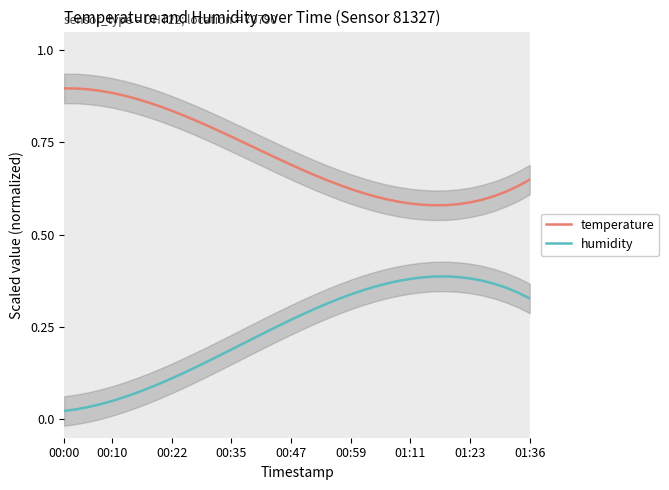

Which category has the highest value in the temperature series?

00:00